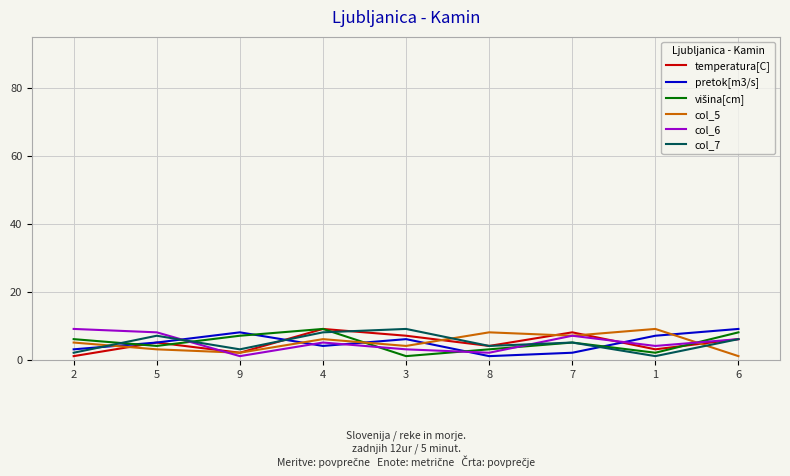

List the labels in order of col_7 value, largest first.

3, 4, 5, 6, 7, 8, 9, 2, 1